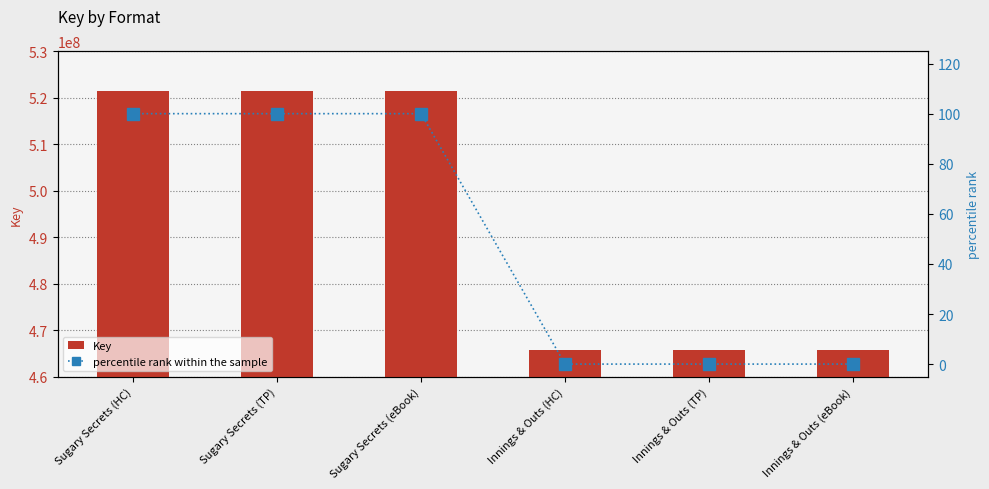

What is the sum of all Key values?

2960875830